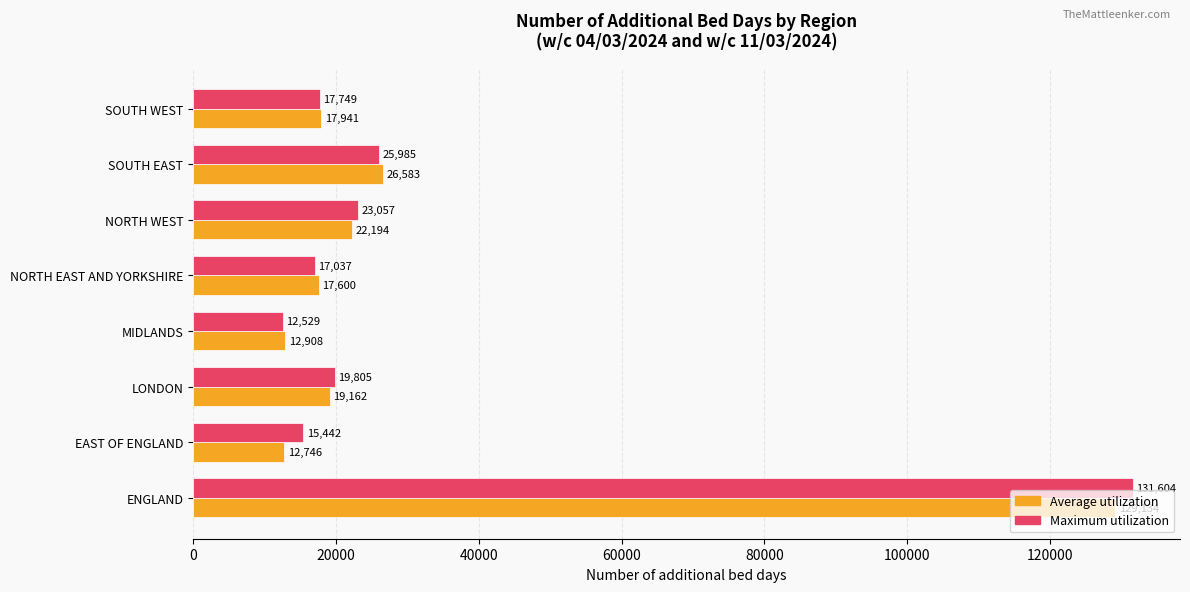

What is the greatest value displayed?

131604